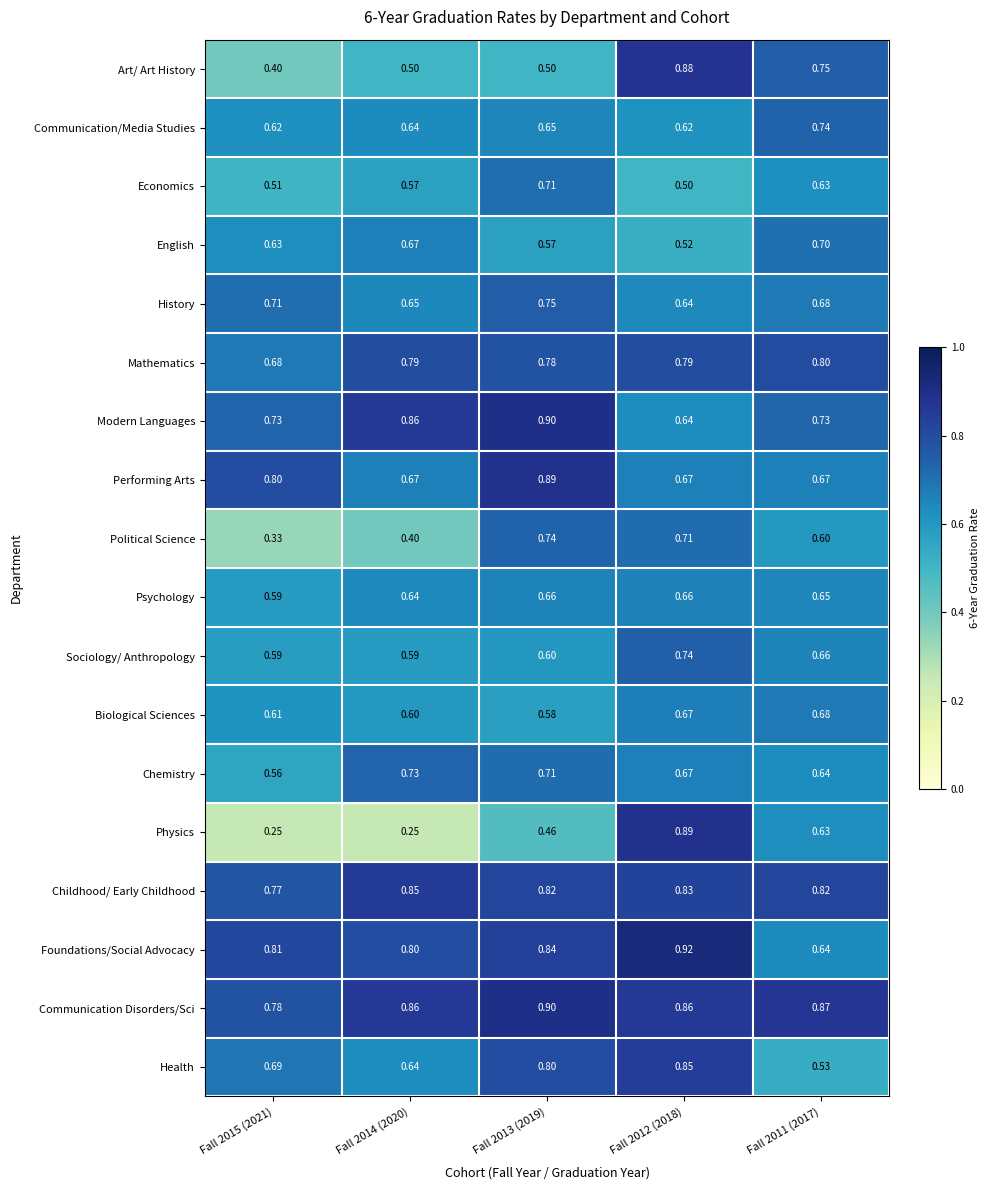

Is the value of Political Science at Fall 2012 (2018) greater than the value of Art/ Art History at Fall 2014 (2020)?

Yes